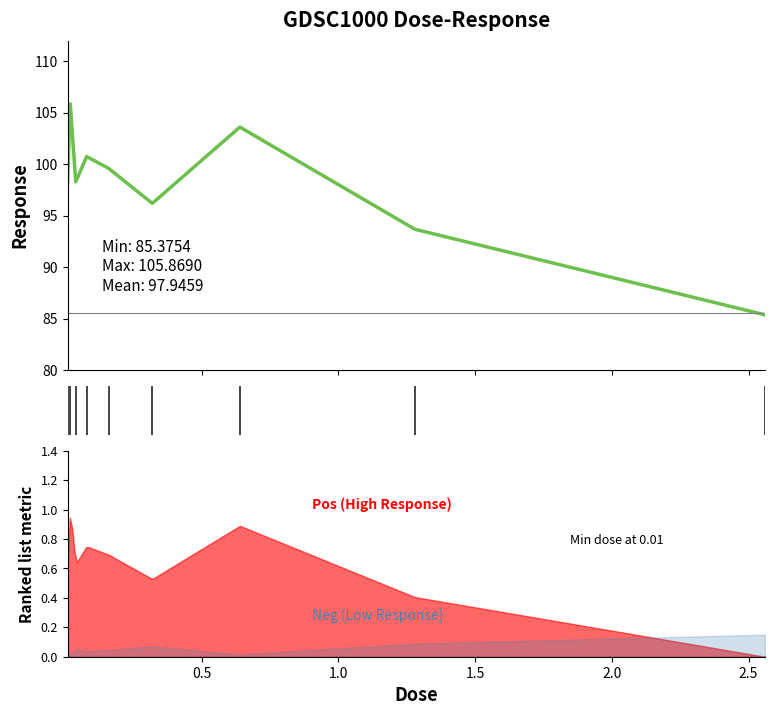

Does the chart have visible grid lines?

No